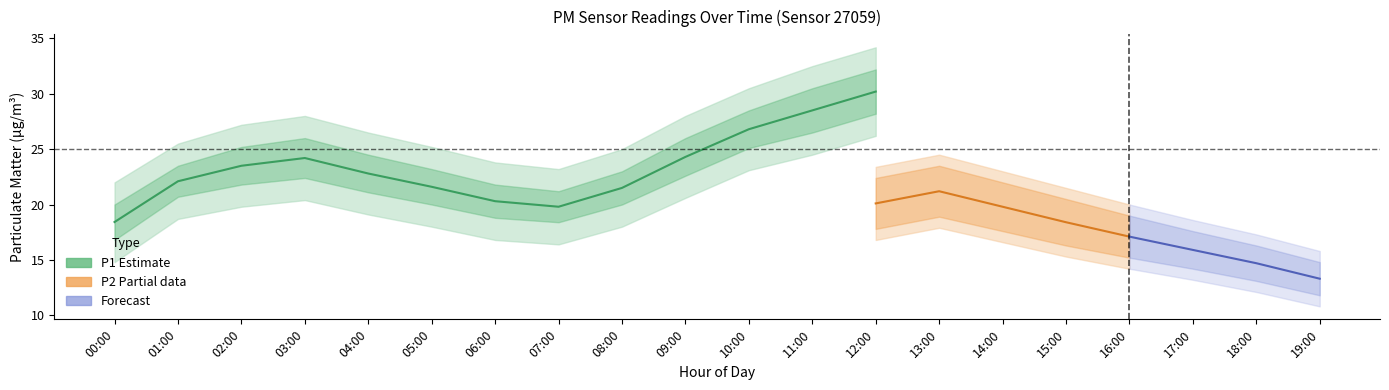

At which label does P1_upper first exceed 27?

02:00